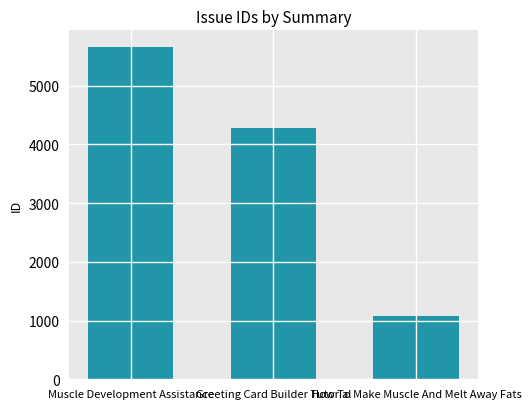

What is the average value?

3672